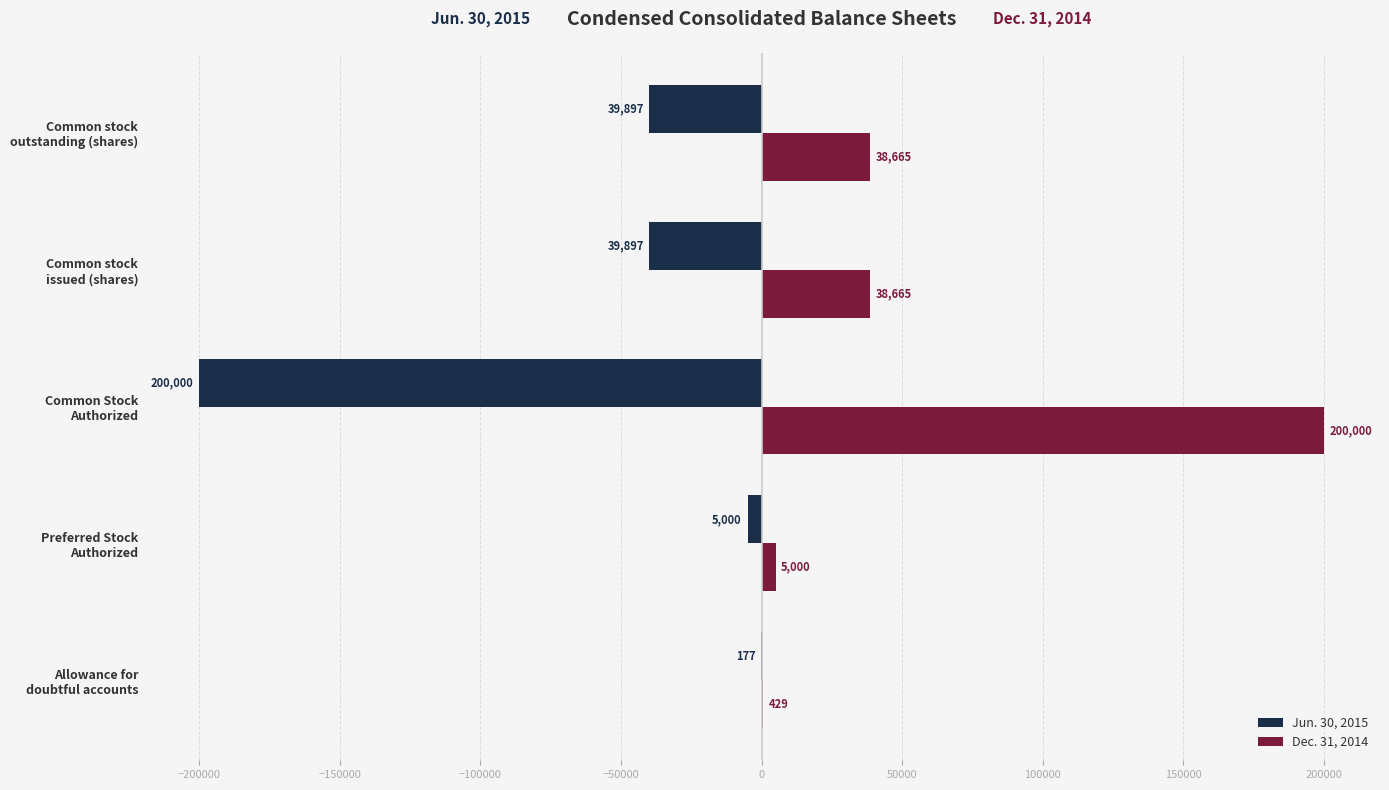

How many distinct data groups are displayed?

2